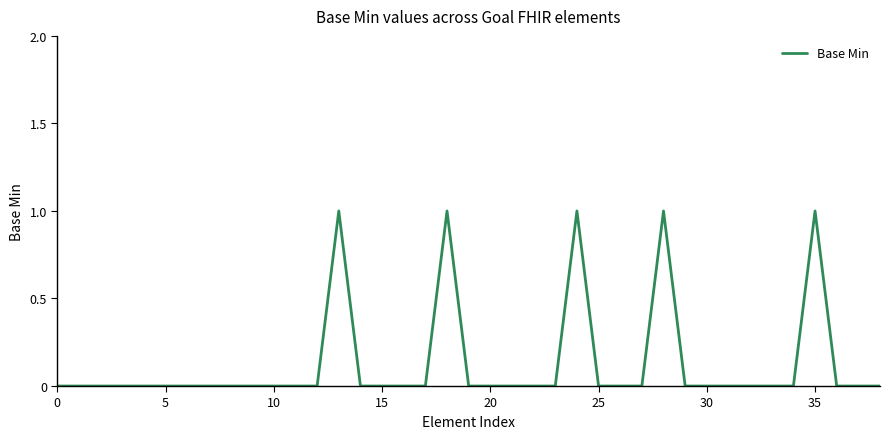

Does the chart have visible grid lines?

No